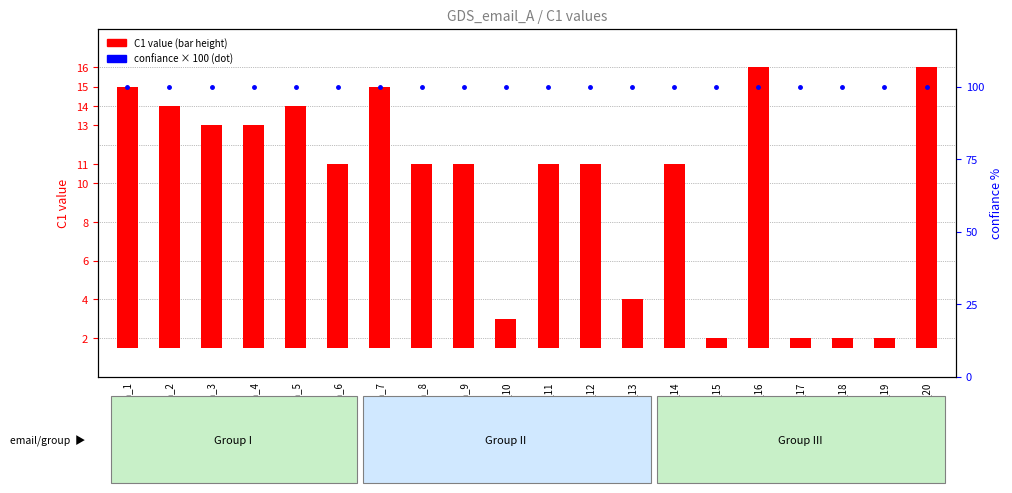

Reading left to right, what are all the values shown in this chart?

C1 value: Num_1=13.5	Num_2=12.5	Num_3=11.5	Num_4=11.5	Num_5=12.5	Num_6=9.5	Num_7=13.5	Num_8=9.5	Num_9=9.5	Num_10=1.5	Num_11=9.5	Num_12=9.5	Num_13=2.5	Num_14=9.5	Num_15=0.5	Num_16=14.5	Num_17=0.5	Num_18=0.5	Num_19=0.5	Num_20=14.5
confiance (scaled): Num_1=100.0	Num_2=100.0	Num_3=100.0	Num_4=100.0	Num_5=100.0	Num_6=100.0	Num_7=100.0	Num_8=100.0	Num_9=100.0	Num_10=100.0	Num_11=100.0	Num_12=100.0	Num_13=100.0	Num_14=100.0	Num_15=100.0	Num_16=100.0	Num_17=100.0	Num_18=100.0	Num_19=100.0	Num_20=100.0